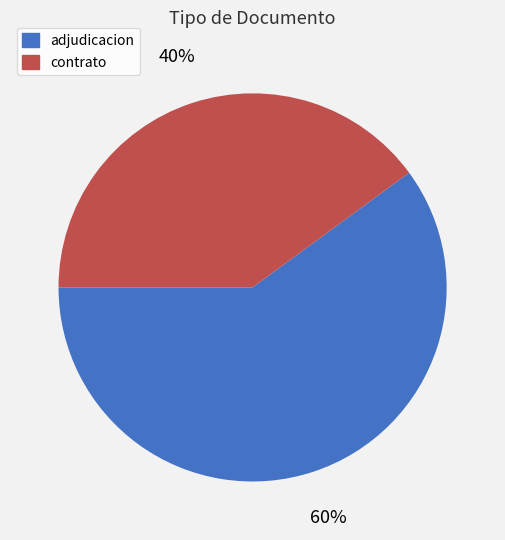

Combined, do adjudicacion and contrato account for over 50%?

Yes